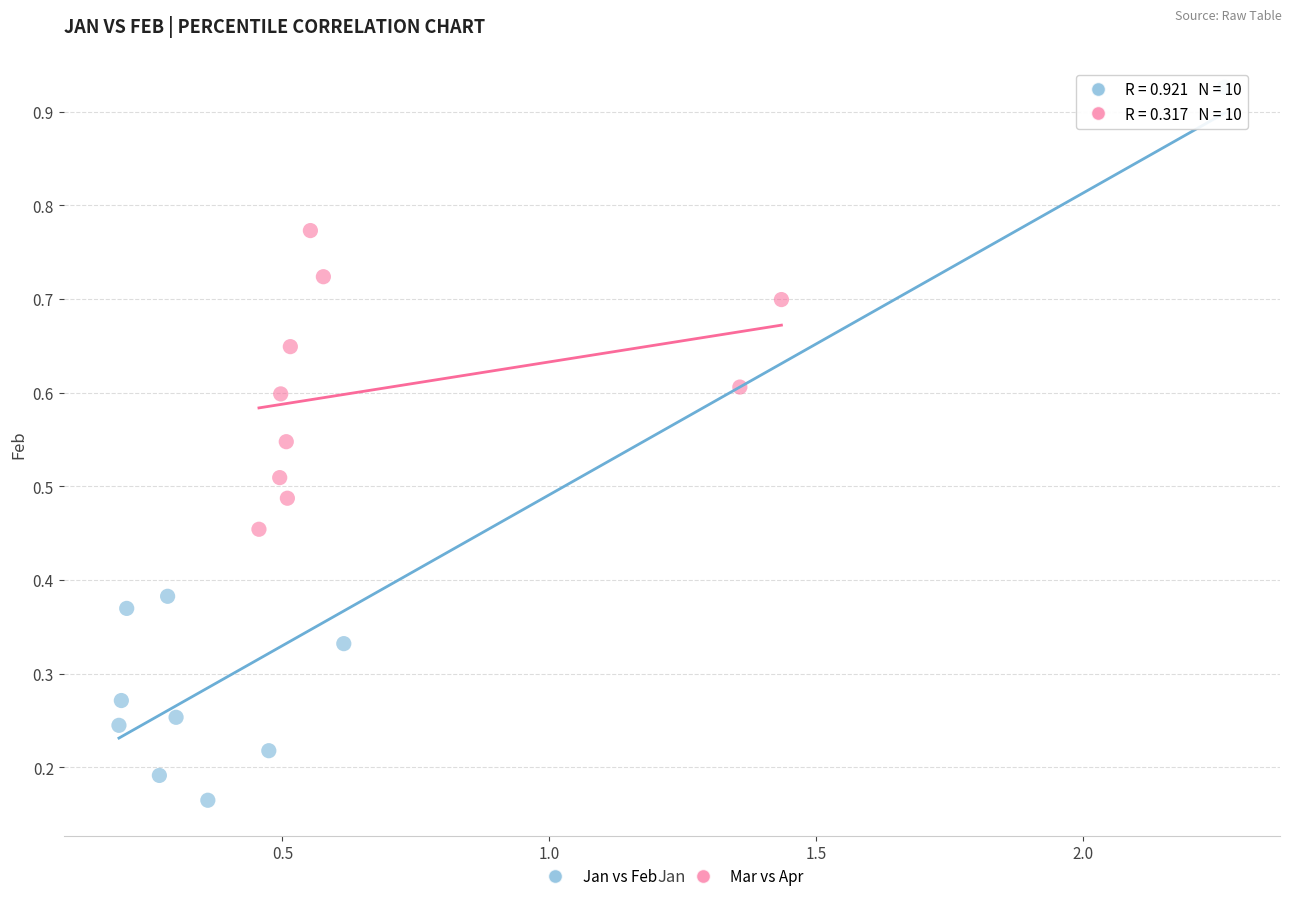

Which series reaches the minimum Y coordinate?

Jan vs Feb